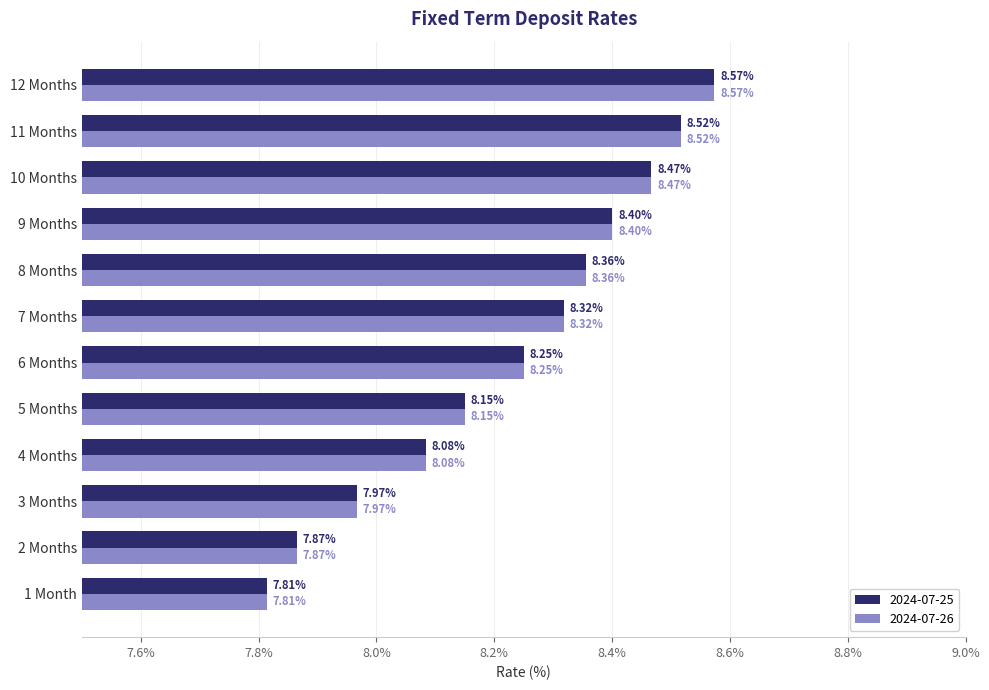

What is the difference between the maximum and minimum values in the 2024-07-25 series?

0.8